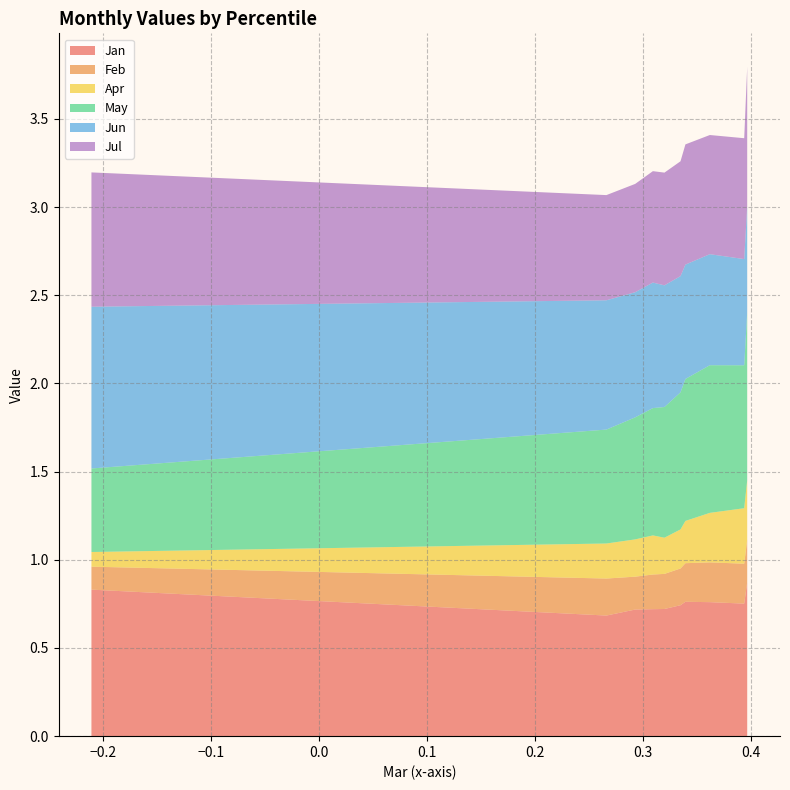

Reading right to left, extract all data points from this chart.

Jan: pct95=0.9	pct85=0.8	pct75=0.8	pct65=0.8	pct55=0.7	pct45=0.7	pct35=0.7	pct25=0.7	pct15=0.7	pct05=0.8
Feb: pct95=0.2	pct85=0.2	pct75=0.2	pct65=0.2	pct55=0.2	pct45=0.2	pct35=0.2	pct25=0.2	pct15=0.2	pct05=0.1
Apr: pct95=0.3	pct85=0.3	pct75=0.3	pct65=0.2	pct55=0.2	pct45=0.2	pct35=0.2	pct25=0.2	pct15=0.2	pct05=0.1
May: pct95=1.0	pct85=0.8	pct75=0.8	pct65=0.8	pct55=0.8	pct45=0.7	pct35=0.7	pct25=0.7	pct15=0.6	pct05=0.5
Jun: pct95=0.6	pct85=0.6	pct75=0.6	pct65=0.6	pct55=0.7	pct45=0.7	pct35=0.7	pct25=0.7	pct15=0.7	pct05=0.9
Jul: pct95=0.8	pct85=0.7	pct75=0.7	pct65=0.7	pct55=0.7	pct45=0.6	pct35=0.6	pct25=0.6	pct15=0.6	pct05=0.8